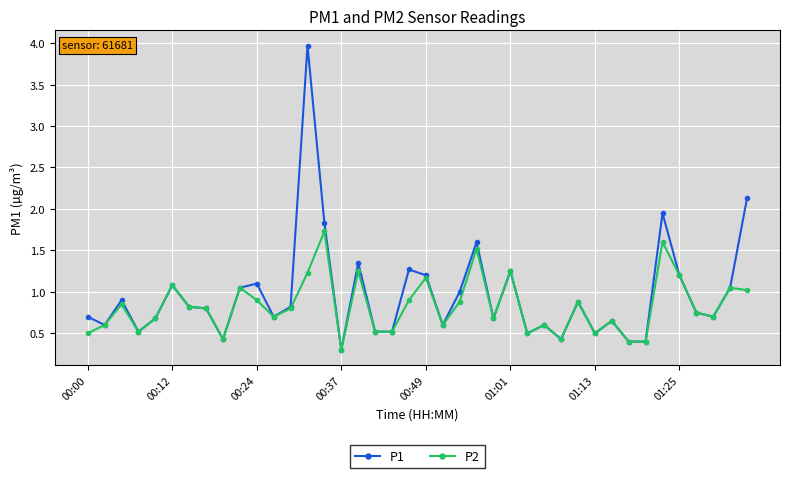

True or false: P2 has more than 1 interior local peaks.

True